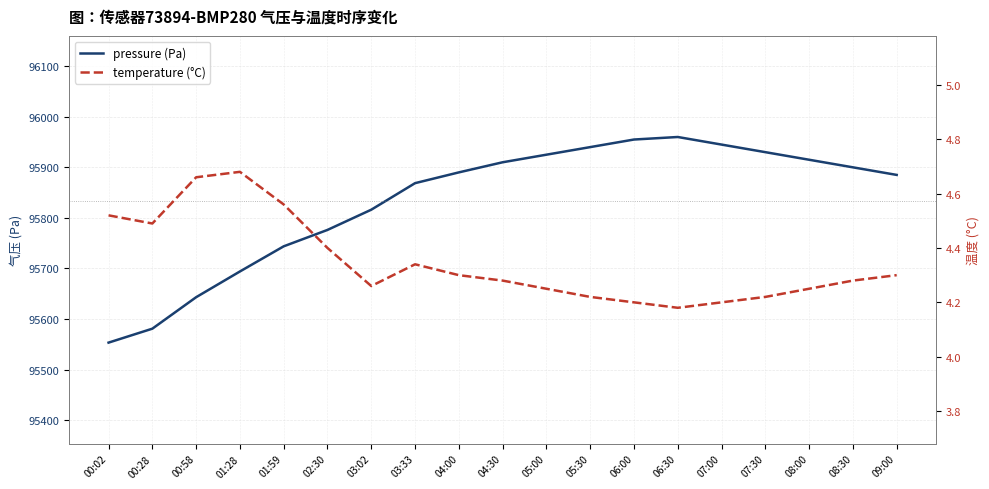

What is the label of the 5th point from the left?

01:59